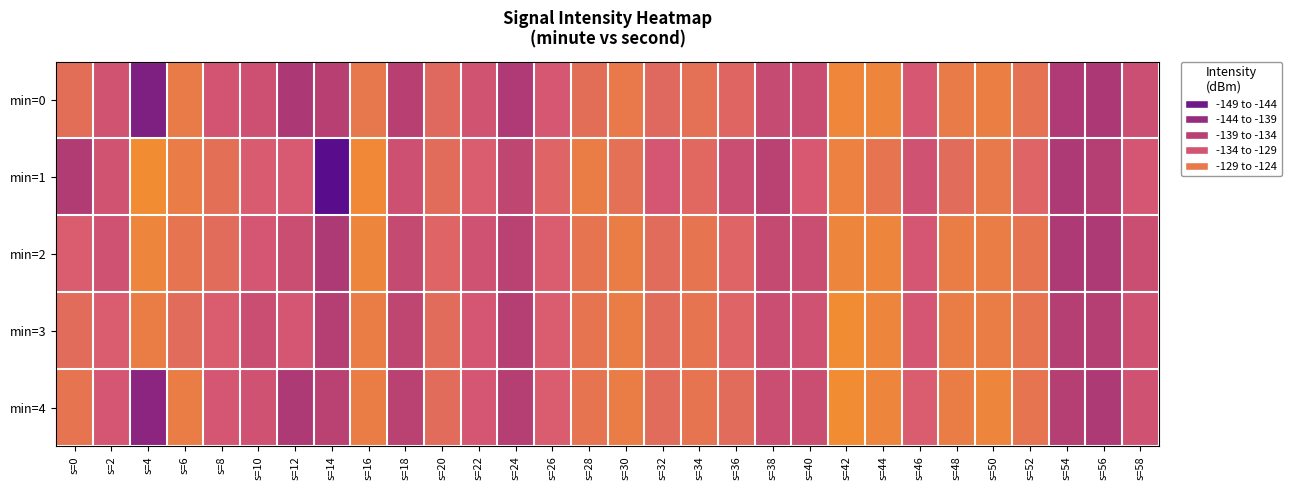

Which series has the largest total across all categories?

min=3